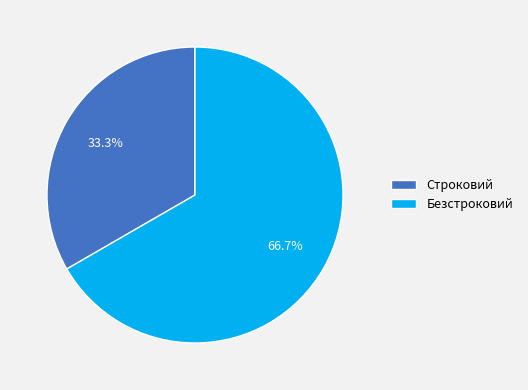

To the nearest percent, what percentage of the pie is Строковий?

33%